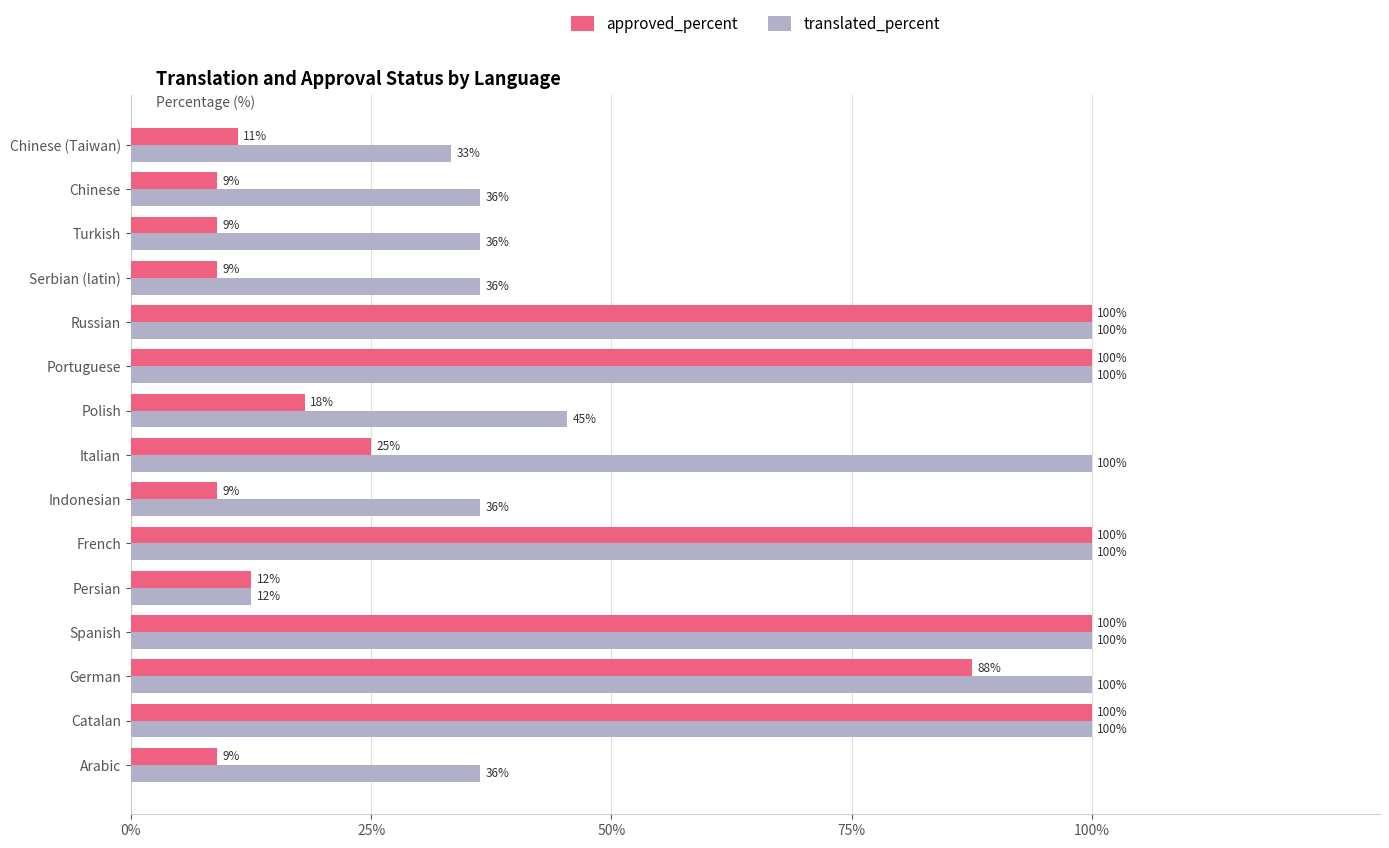

The value of translated_percent at Spanish is 100.0. True or false?

True